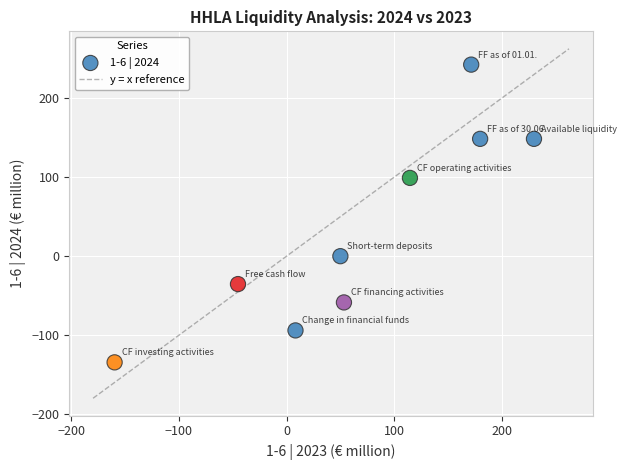

What is the range of Y values (max minus min)?

376.6